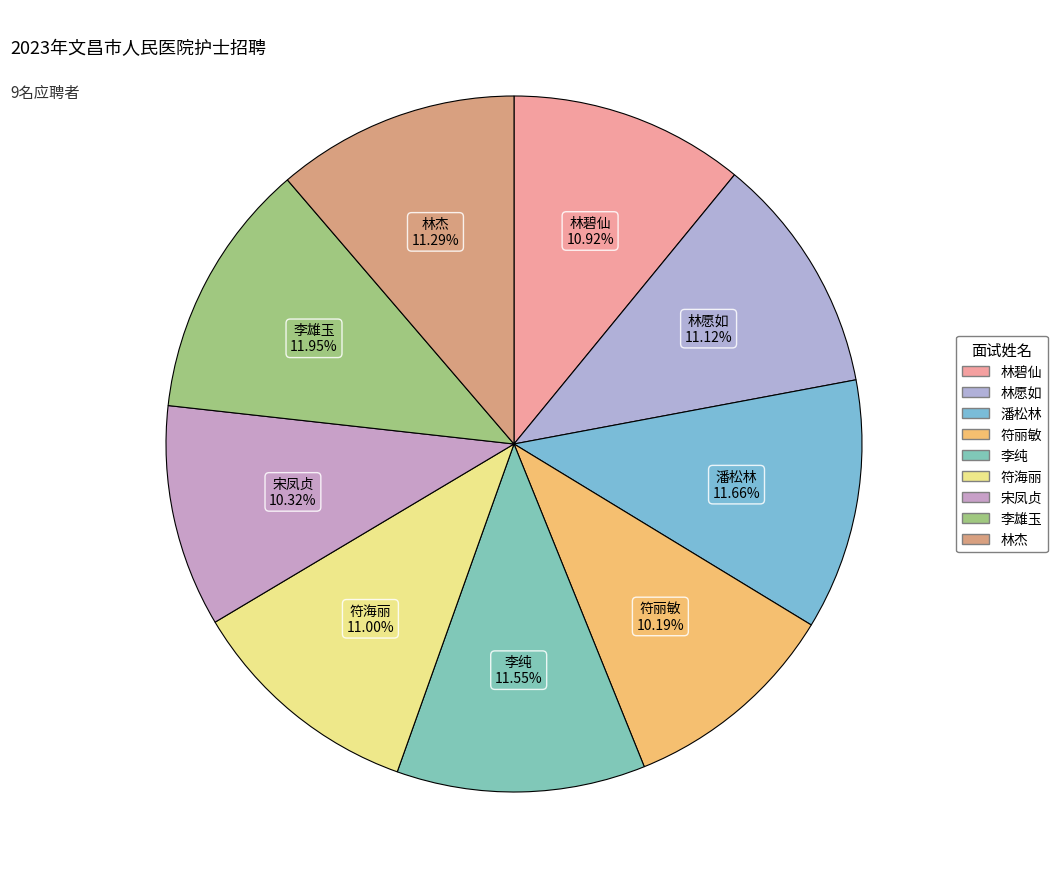

What percentage is the 林愿如 slice, to the nearest percent?

11%